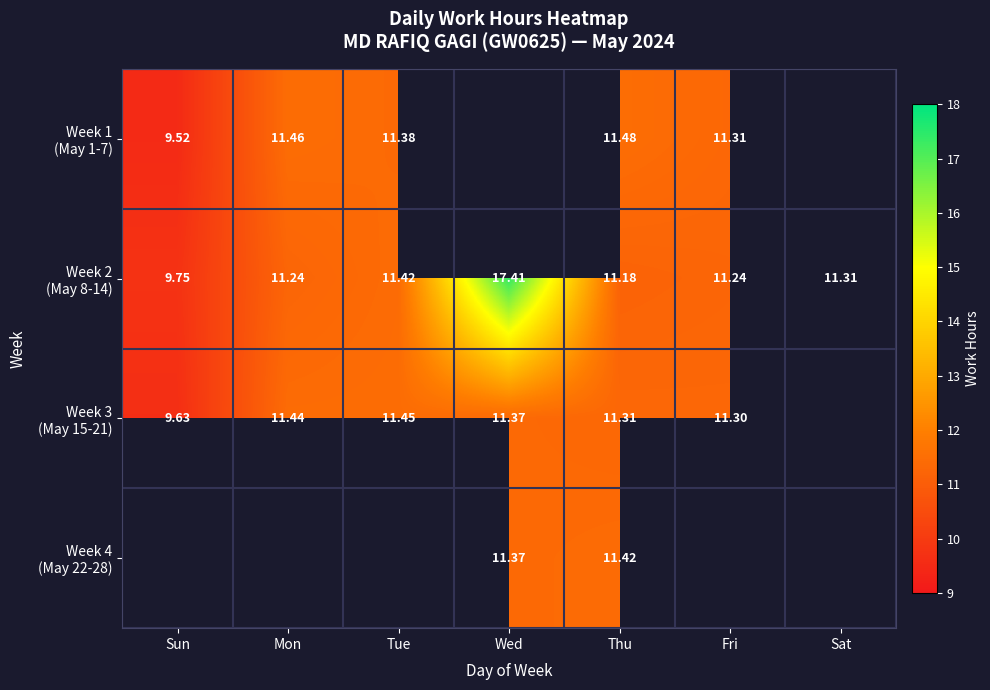

Rank the categories by Week 1 (May 1-7) value from lowest to highest.

Sun, Fri, Tue, Mon, Wed, Thu, Sat